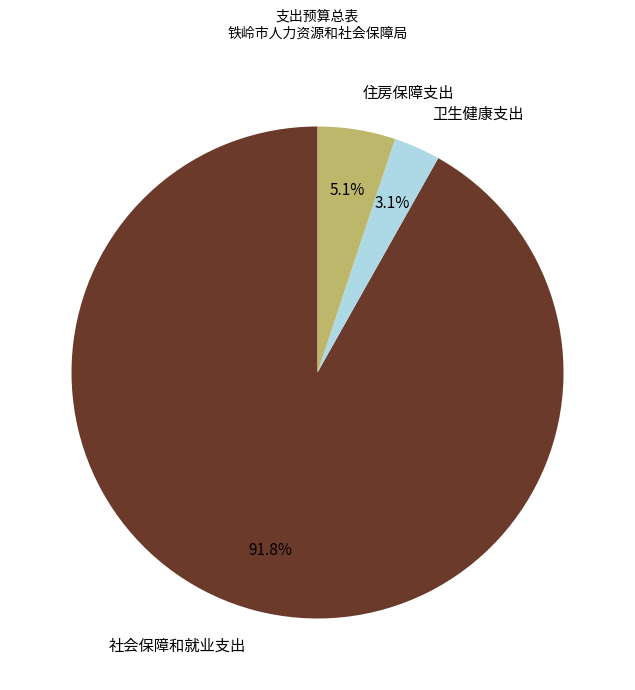

To the nearest percent, what is the difference between the largest and smallest slice percentages?

89%